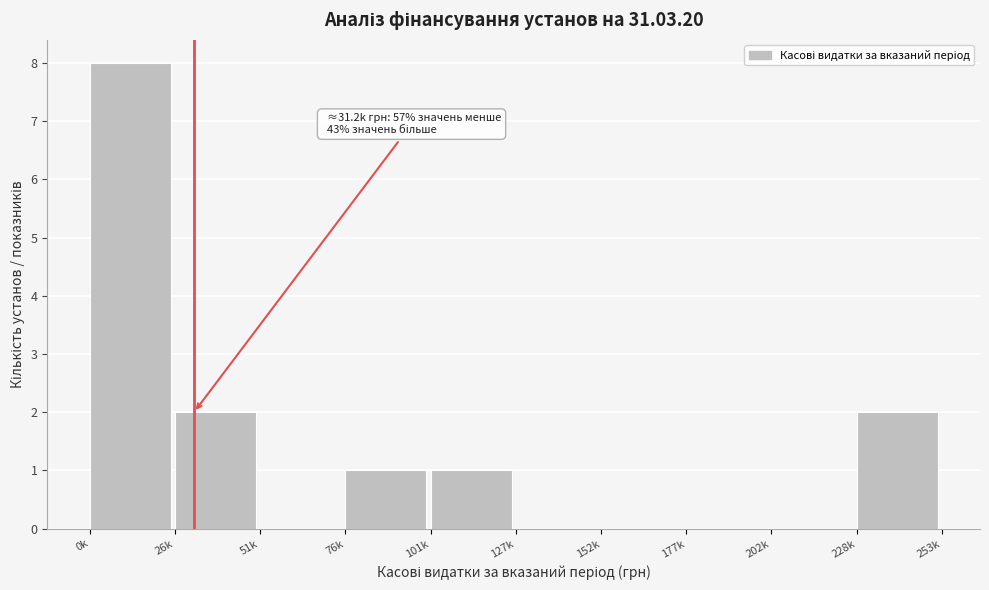

Reading left to right, extract all data points from this chart.

0k=8	26k=2	51k=0	76k=1	101k=1	127k=0	152k=0	177k=0	202k=0	228k=2